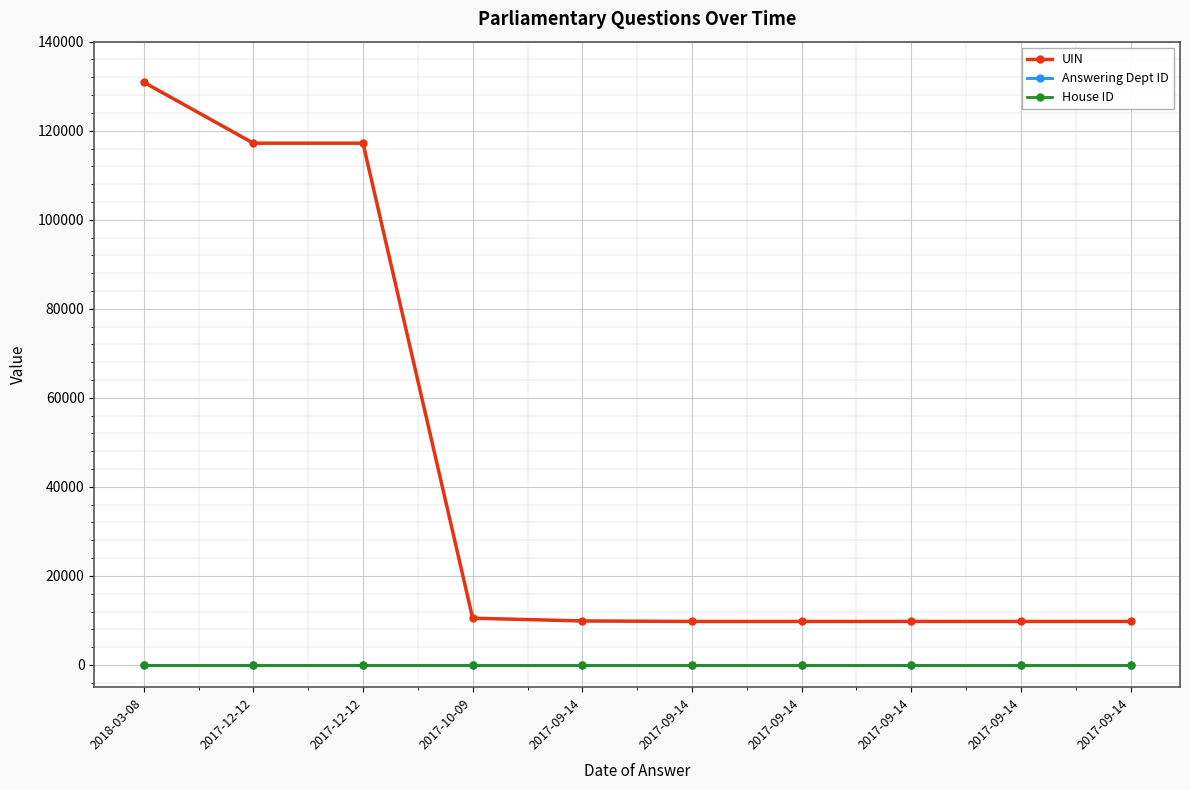

What is the value of the House ID point at the 7th from the left?

1